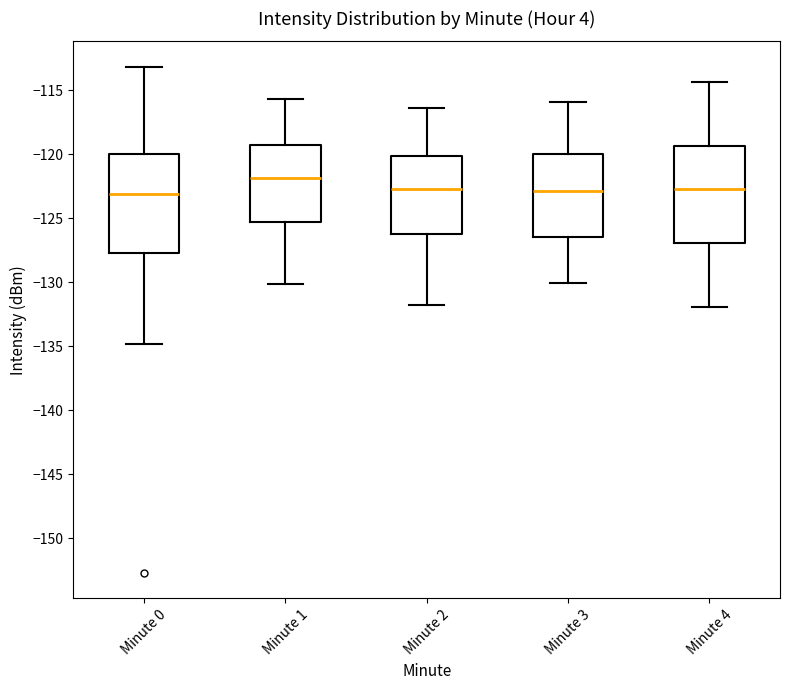

Reading left to right, read every box against the y-axis: the position of its median line, the range the box covers, and the ends of its whiskers. The values are not printed on the chart, so give them approximately, as read against the axis.

Minute 0: median -123.0, box -127.5 to -120.0, whiskers -135.0 to -113.0
Minute 1: median -122.0, box -125.5 to -119.5, whiskers -130.0 to -115.5
Minute 2: median -122.5, box -126.0 to -120.0, whiskers -132.0 to -116.5
Minute 3: median -123.0, box -126.5 to -120.0, whiskers -130.0 to -116.0
Minute 4: median -122.5, box -127.0 to -119.5, whiskers -132.0 to -114.5